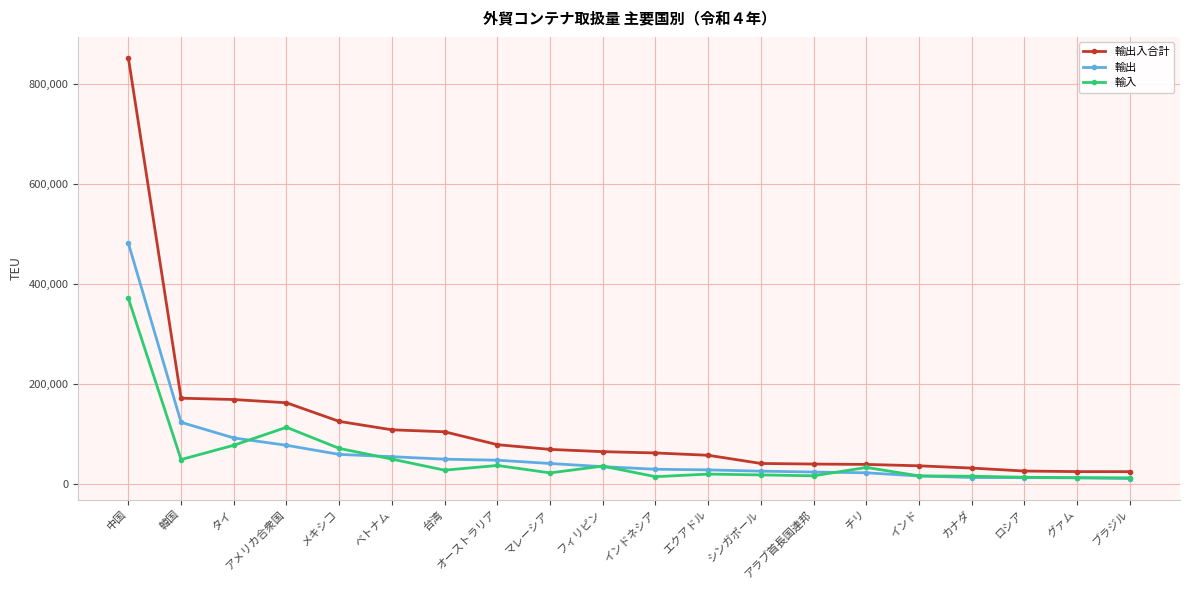

The value of 輸入 at 韓国 is 48317.2. True or false?

True